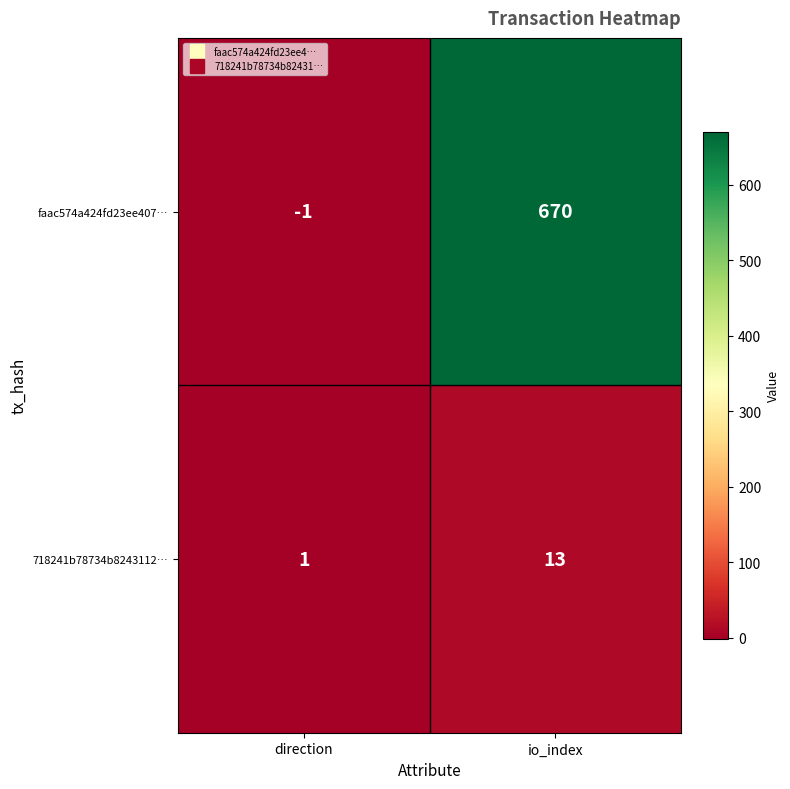

Reading left to right, what are all the values shown in this chart?

faac574a424fd23ee407…: direction=-1	io_index=670
718241b78734b8243112…: direction=1	io_index=13